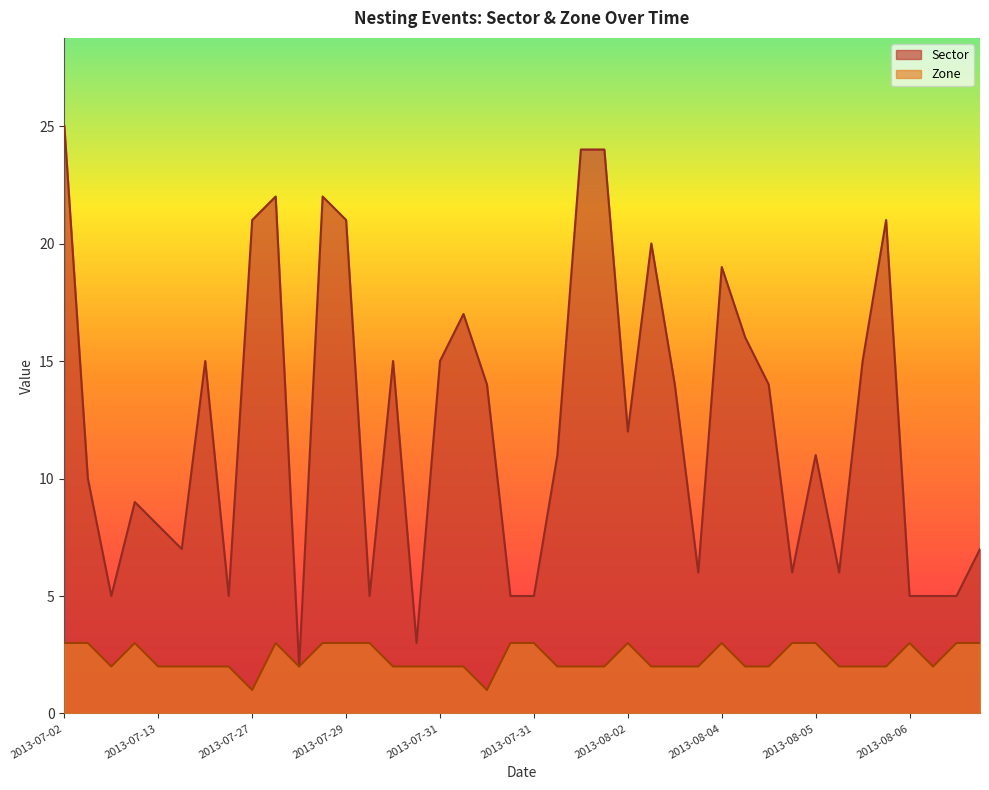

Where does the Zone series first go above 2?

2013-07-02